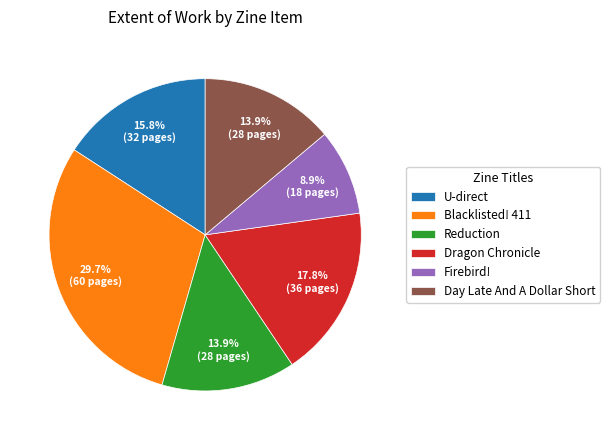

What is the smallest slice in the pie chart?

Firebird!